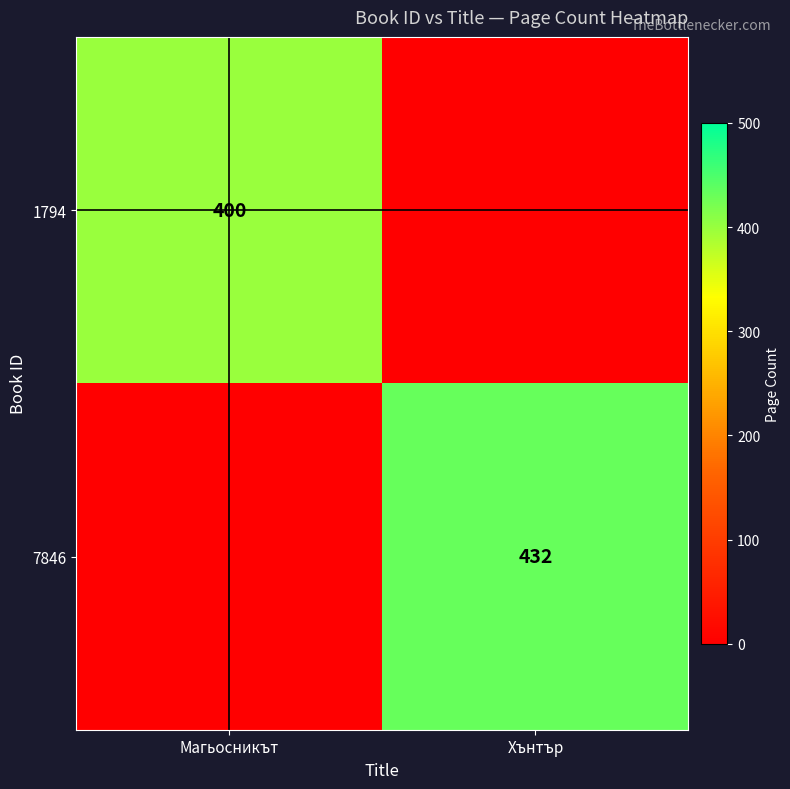

The value of 1794 at Магьосникът is 400. True or false?

True